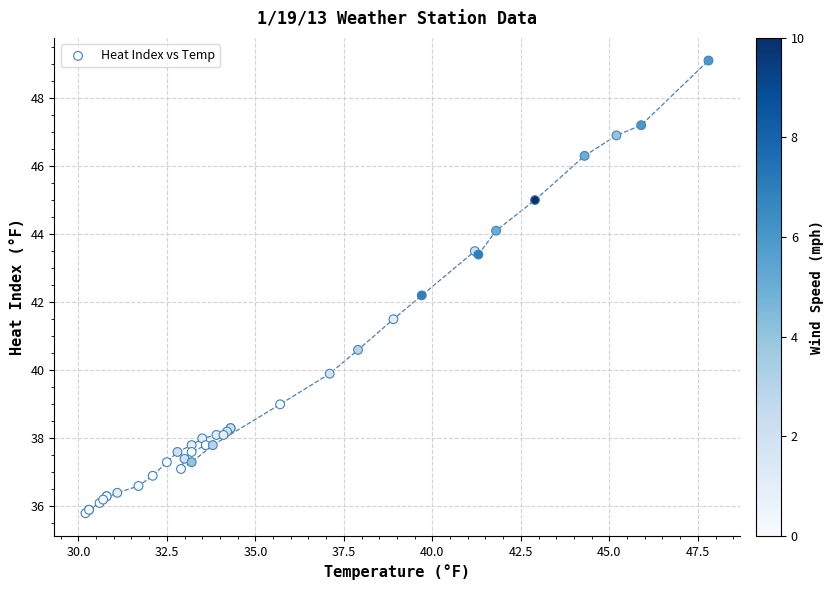

What Y value in the scatter plot is closest to 42?

42.2